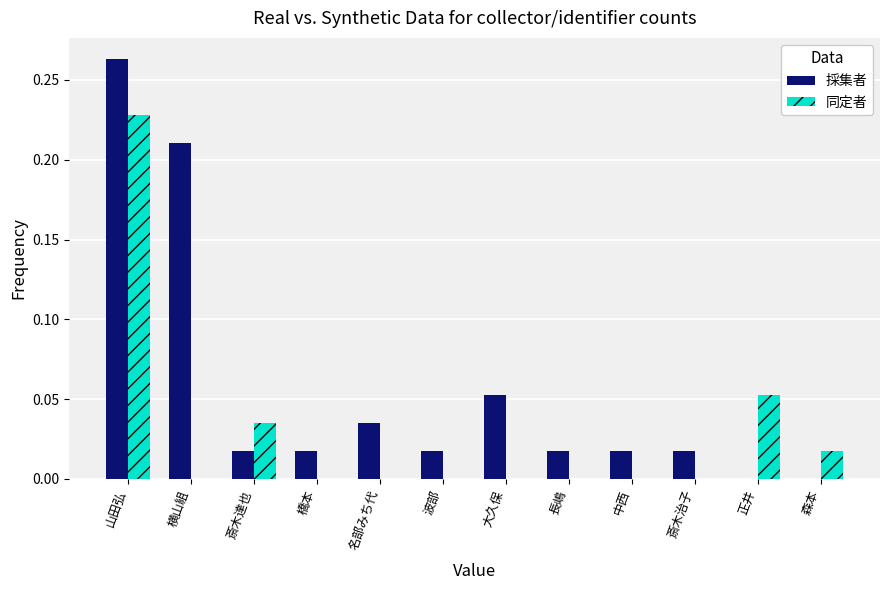

Which series changed the most between 横山組 and 斎木達也?

採集者